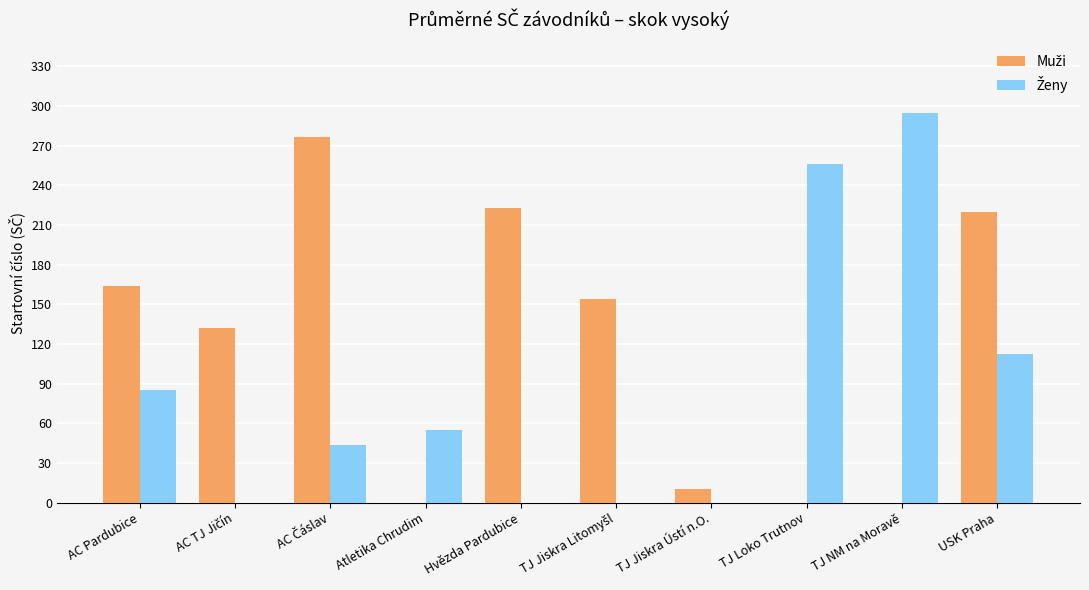

What is the maximum value shown in the chart?

295.0